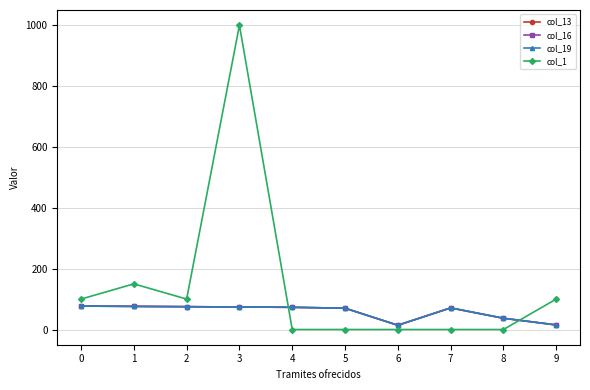

Is this an area chart (filled region under the line)?

No